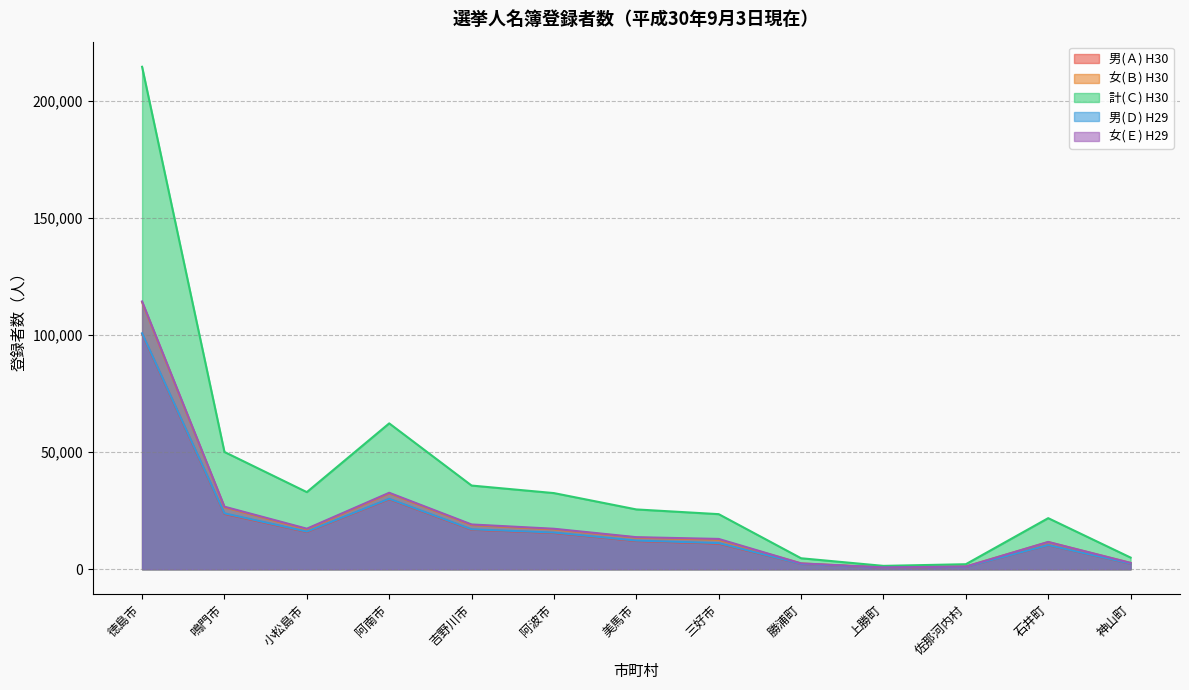

Which label corresponds to the smallest value in the chart?

上勝町